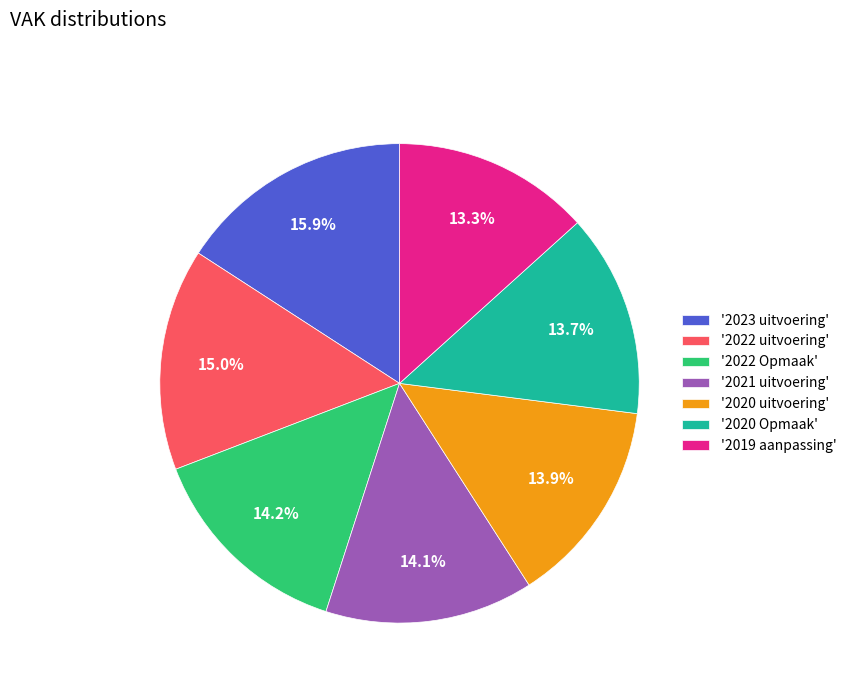

Does '2019 aanpassing' represent more than half of the total?

No